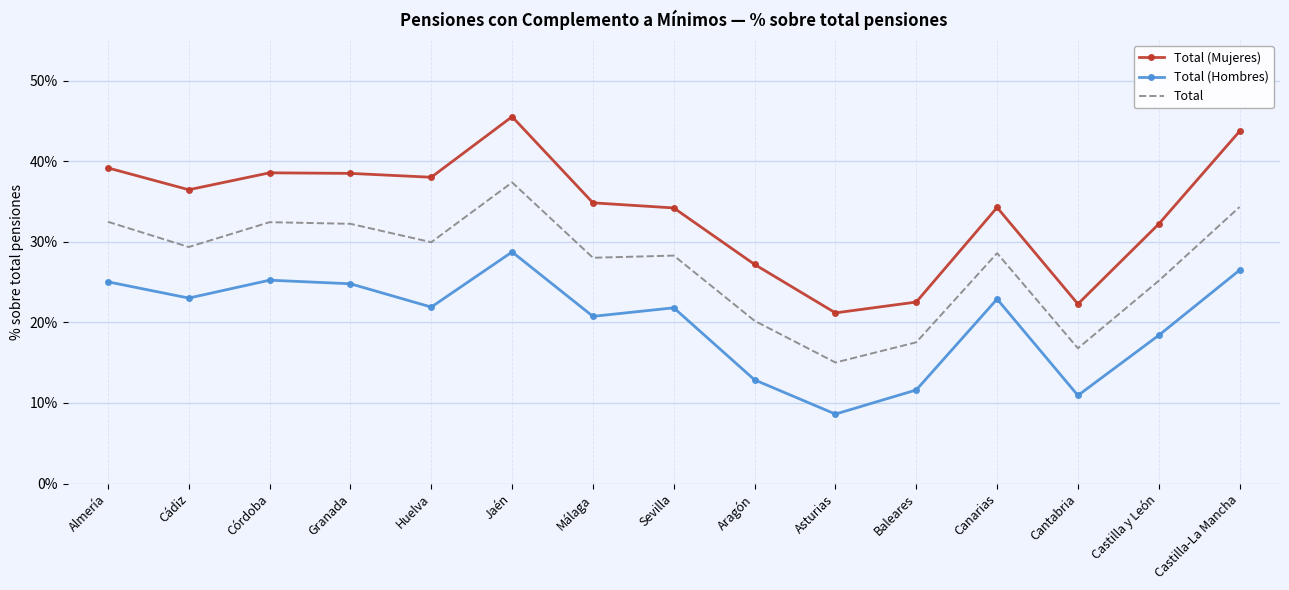

True or false: Total (Hombres) and Total cross at least once.

False